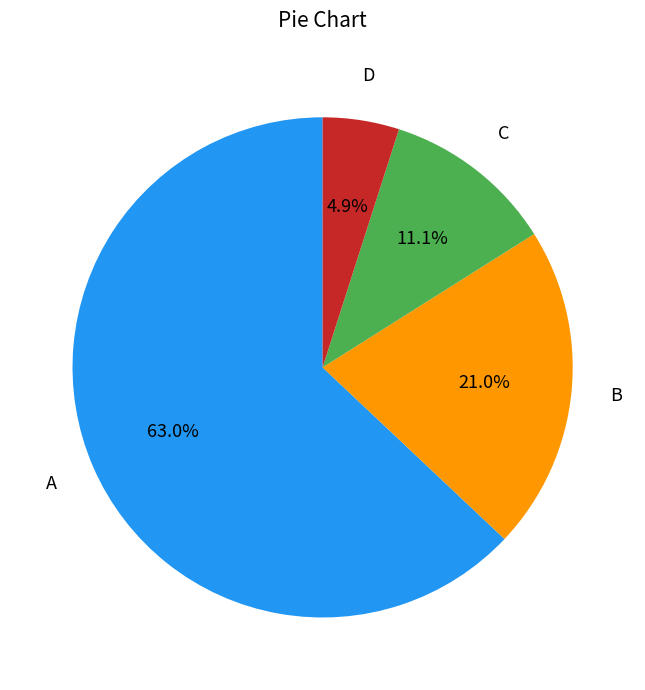

Does any single category account for the majority?

Yes